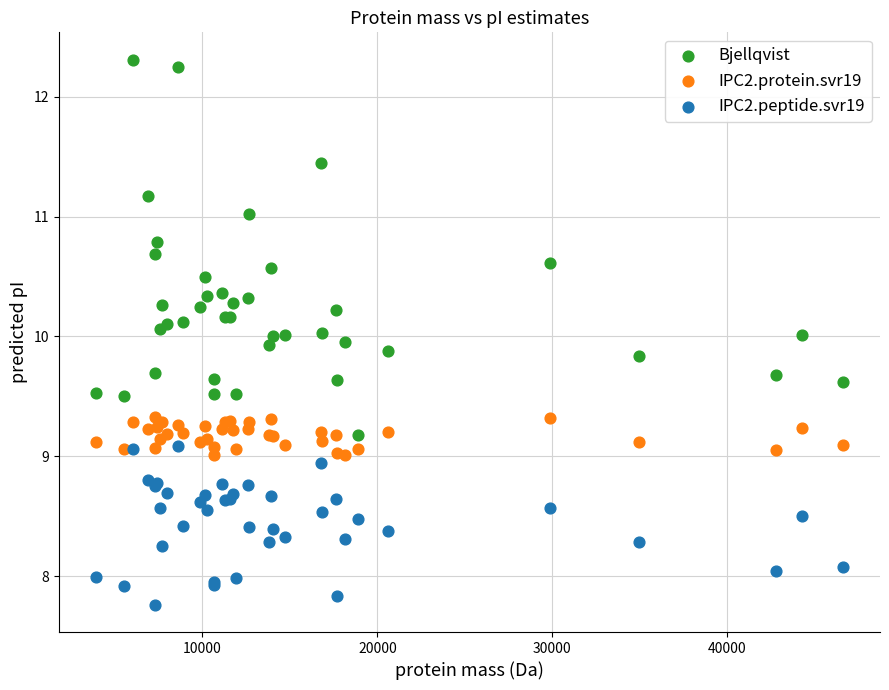

Which series reaches the minimum Y coordinate?

IPC2.peptide.svr19